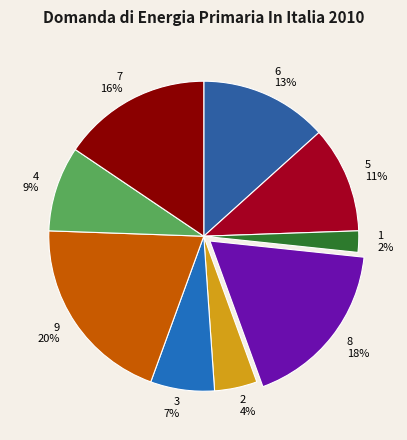

True or false: 3 accounts for 7% of the total.

True